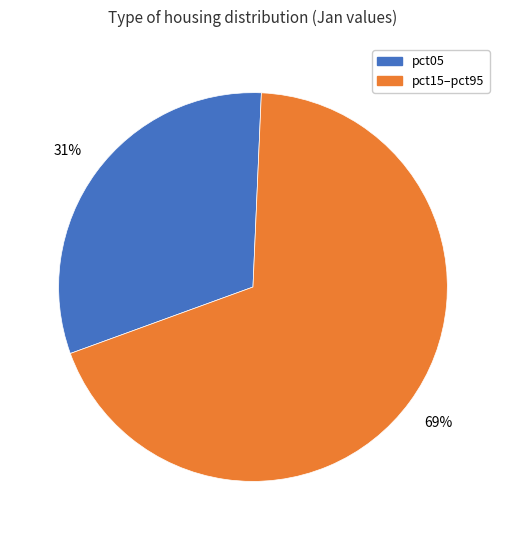

How many segments does this pie chart have?

2